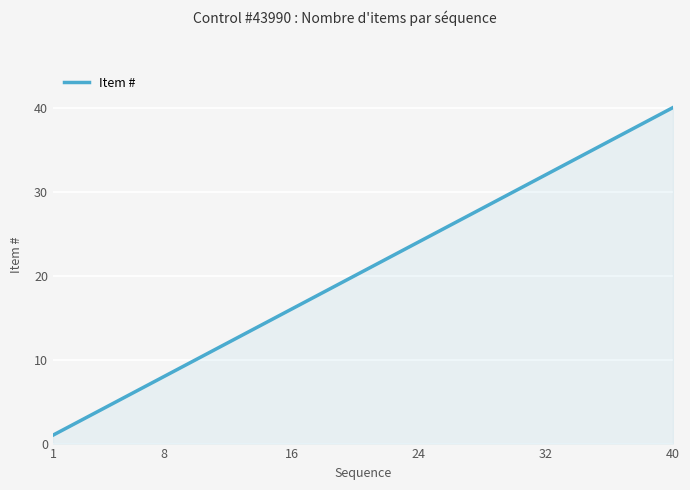

What is the difference between the maximum and minimum values?

39